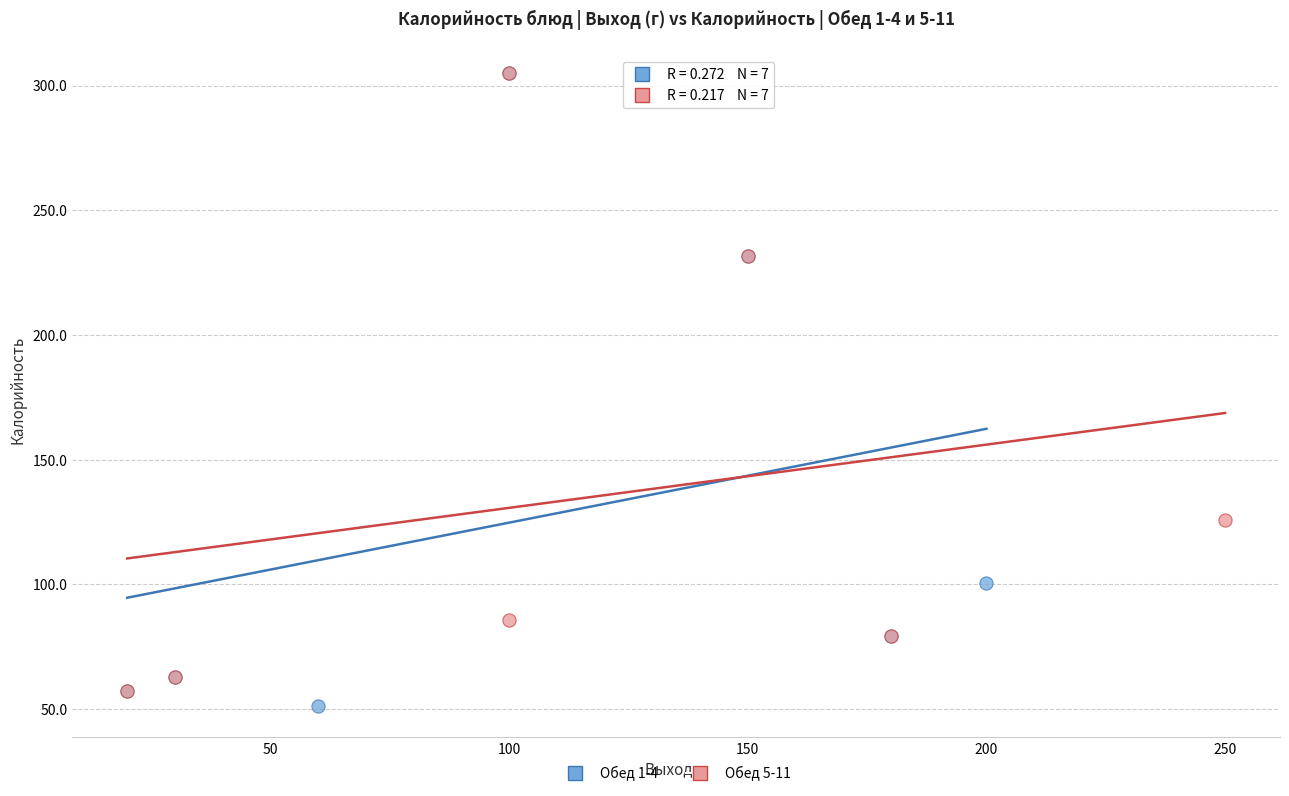

Which series has the largest Y range (max minus min)?

Обед 1-4